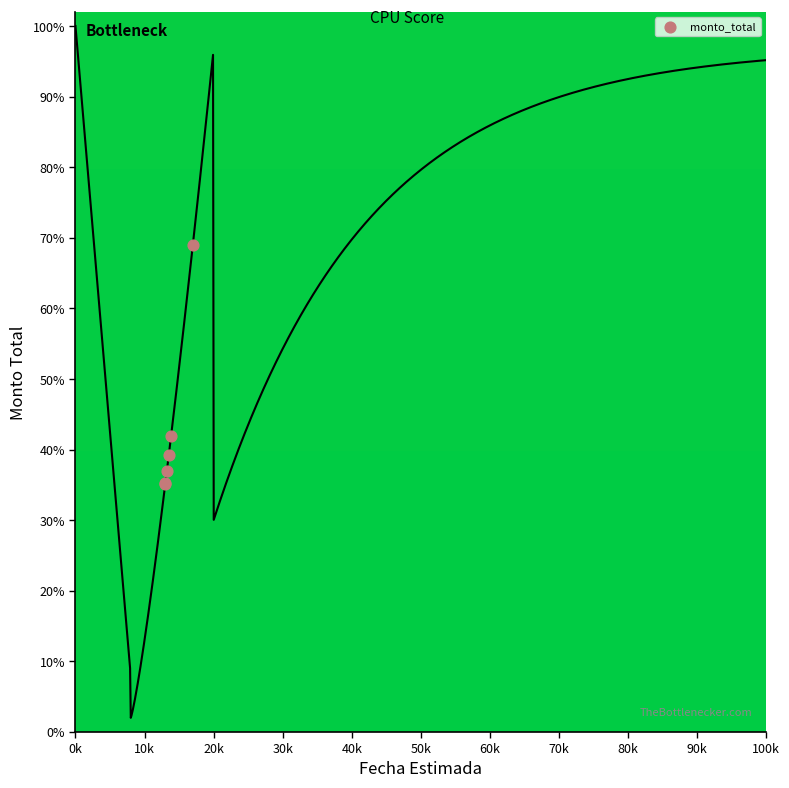

What Y value in the scatter plot is closest to 52?

42.0